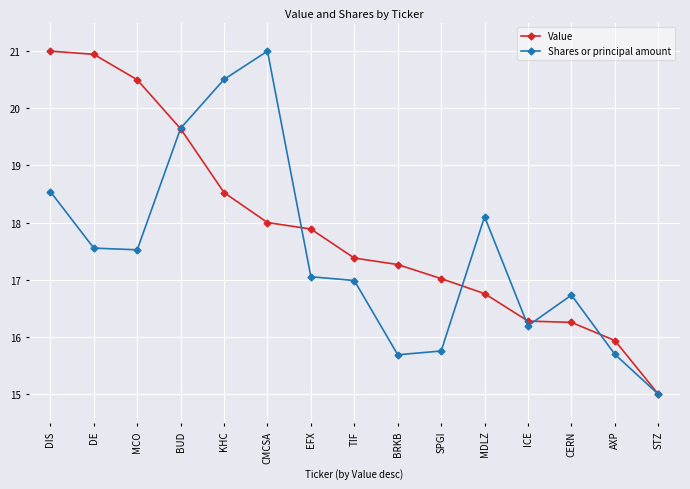

What is the difference between the highest and lowest values at EFX?

0.8